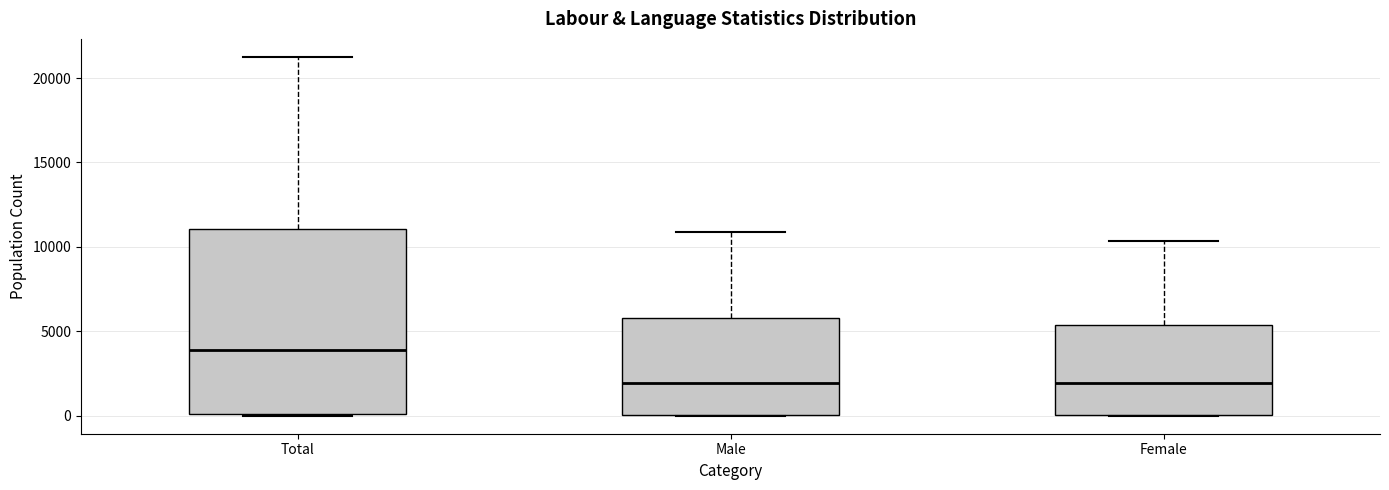

Which box has the highest median line?

Total